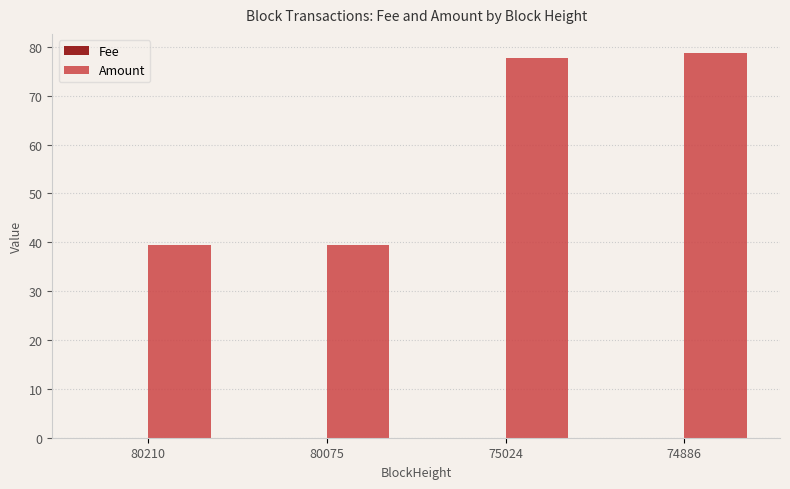

Which series has the largest range (max minus min)?

Amount